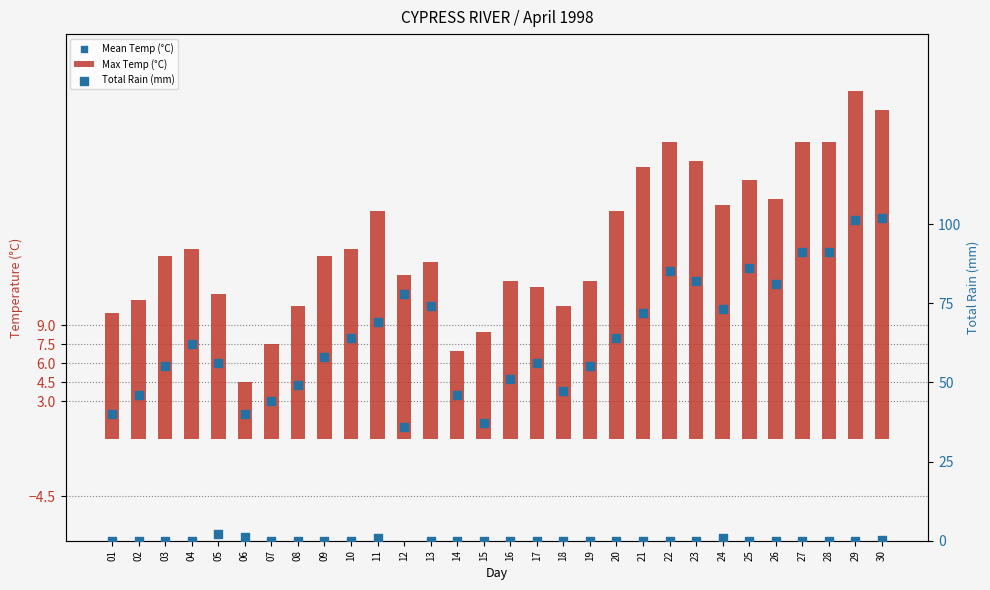

Which series has the largest total across all categories?

Max Temp (°C)